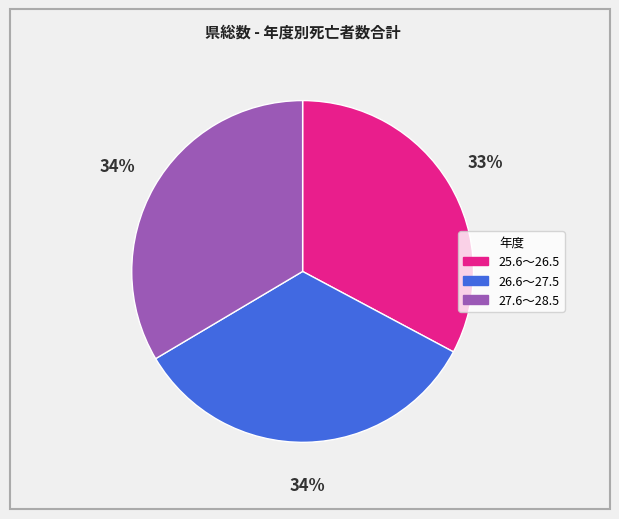

Which slice is the smallest?

25.6～26.5